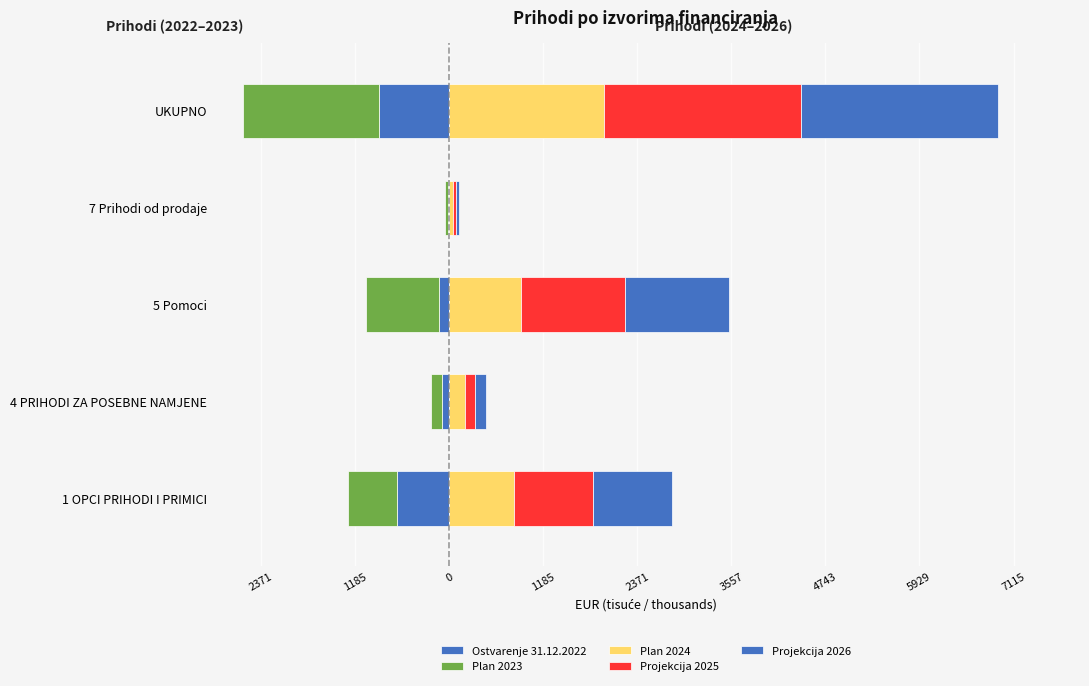

Reading left to right, what are all the values shown in this chart?

Ostvarenje 31.12.2022: -653.3	-89.1	-128.3	-12.5	-883.1
Plan 2023: -617.2	-143.9	-924.2	-35.7	-1720.9
Plan 2024: 811.3	199.1	903.5	41.4	1955.3
Projekcija 2025: 998.9	130.0	1311.6	39.8	2480.3
Projekcija 2026: 998.9	130.0	1311.6	39.8	2480.3